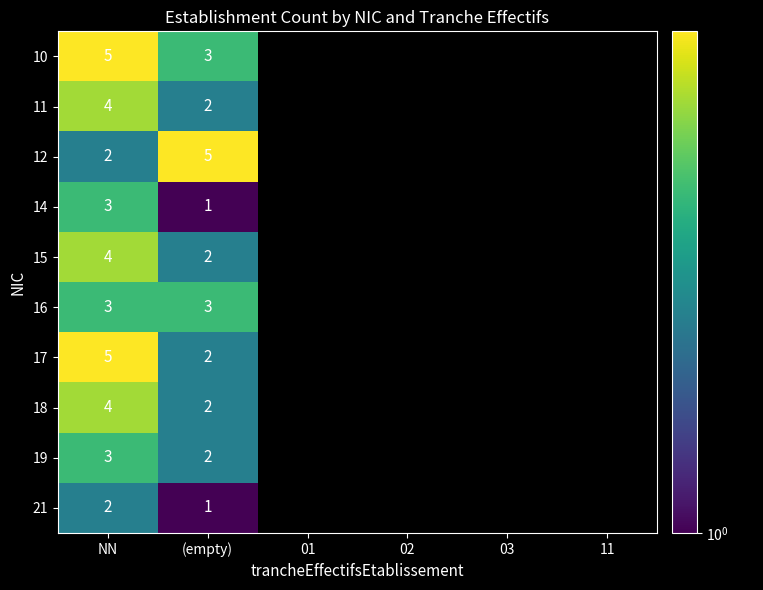

The value of 14 at (empty) is 1. True or false?

True